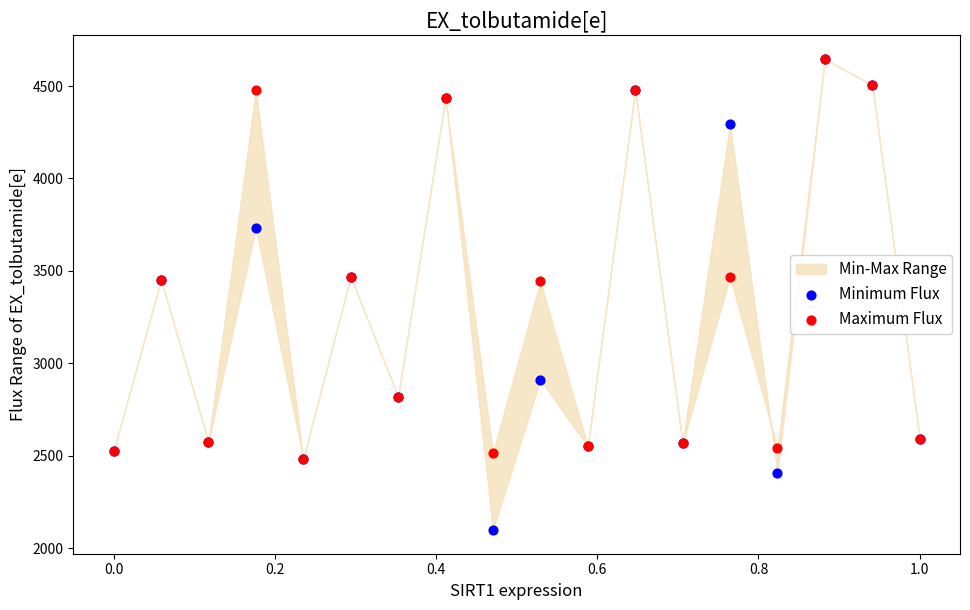

Which series contains the lowest Y value?

Minimum Flux